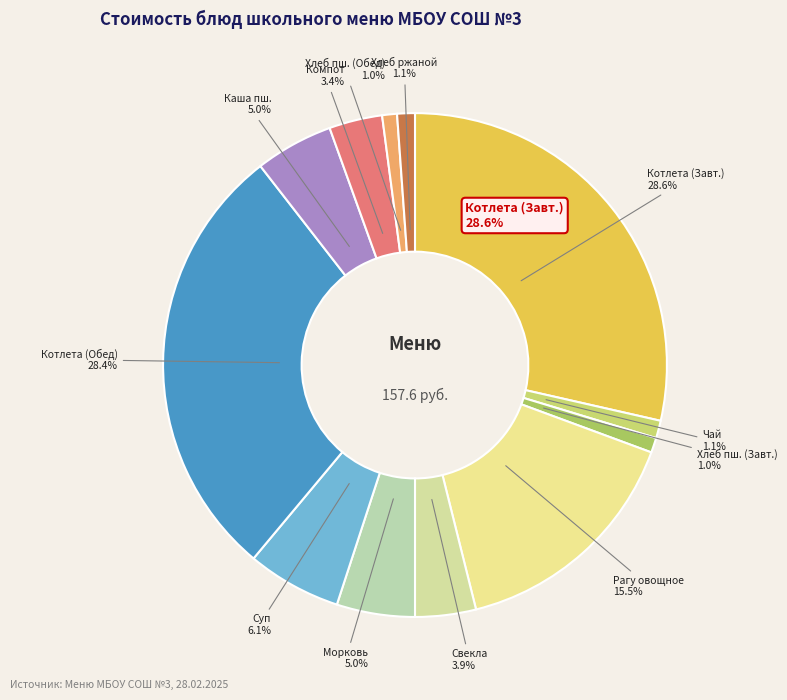

How many slices are in this pie chart?

12